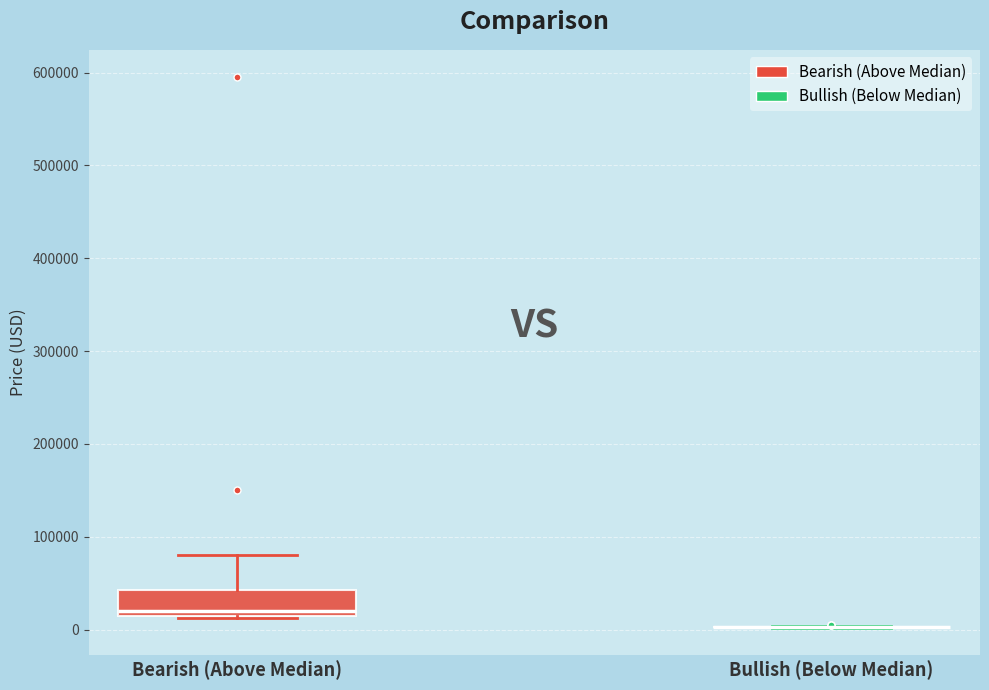

Reading left to right, read every box against the y-axis: the position of its median line, the range the box covers, and the ends of its whiskers. The values are not printed on the chart, so give them approximately, as read against the axis.

Bearish (Above Median): median 20000, box 10000 to 40000, whiskers 10000 to 80000
Bullish (Below Median): box collapsed to a line at 0, whiskers 0 to 0